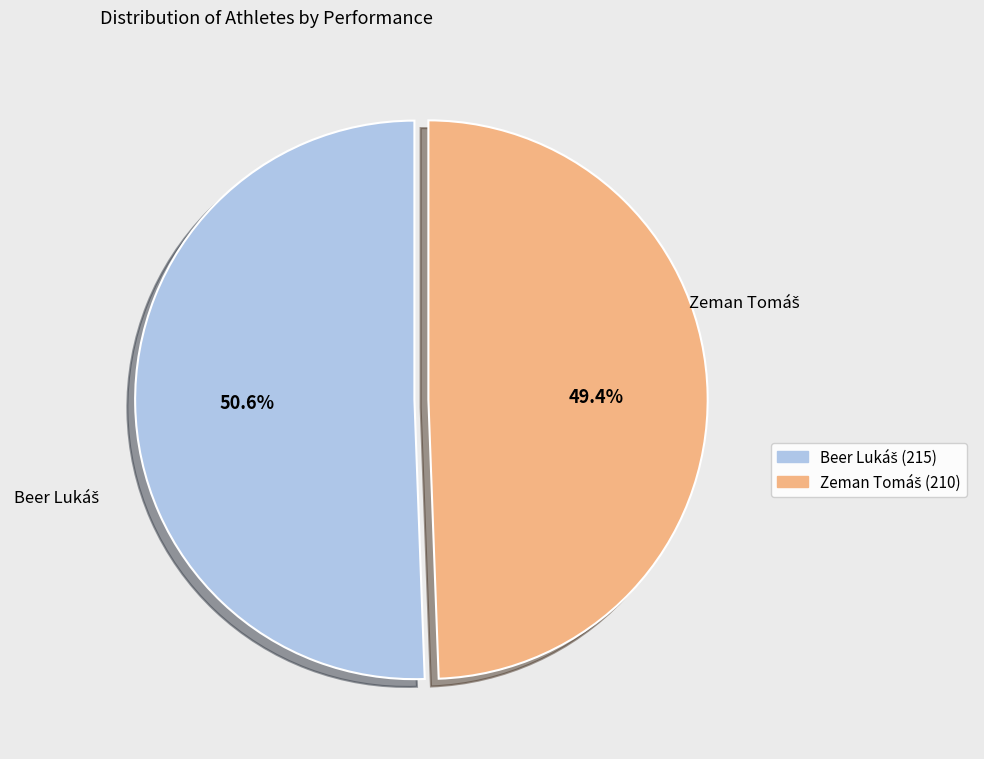

How many slices are in this pie chart?

2